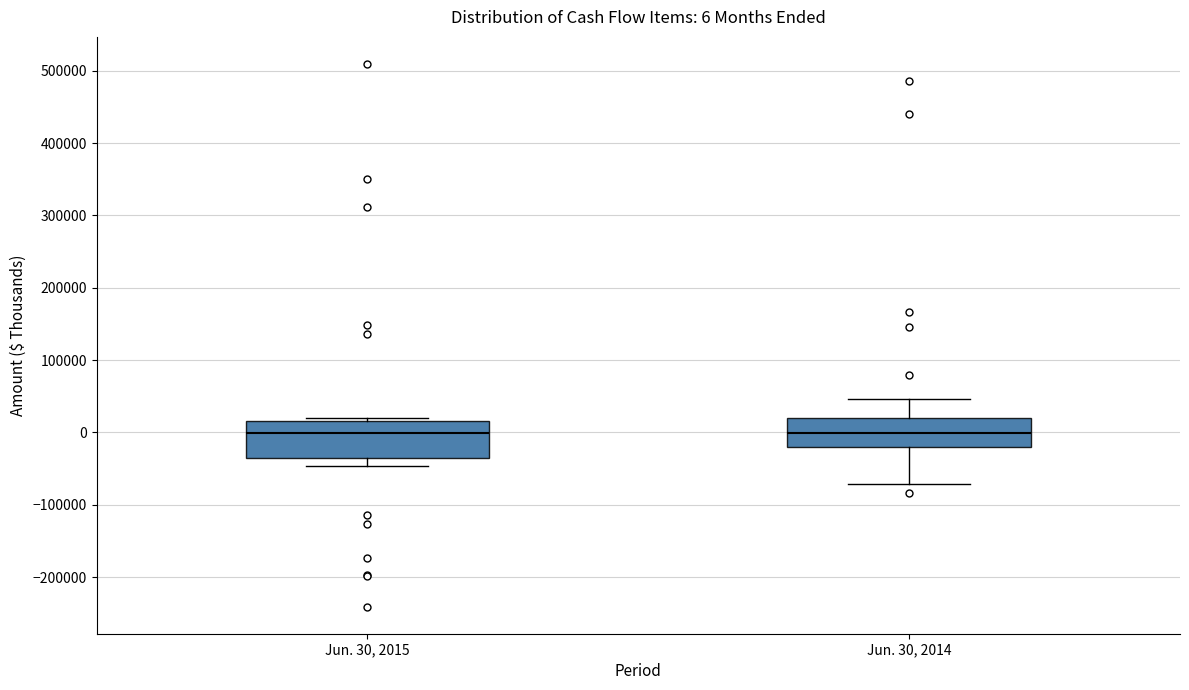

Comparing the boxes themselves (not the whiskers), which one is the tallest?

Jun. 30, 2015